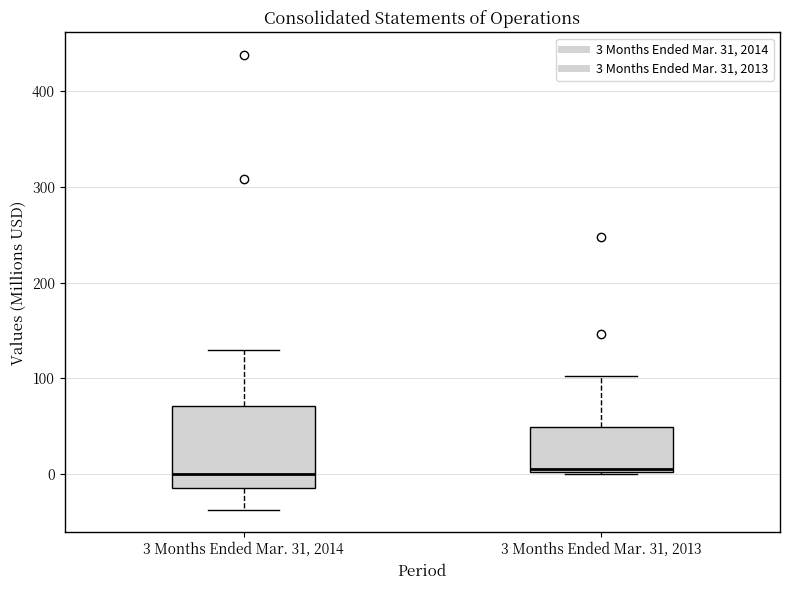

Reading left to right, read every box against the y-axis: the position of its median line, the range the box covers, and the ends of its whiskers. The values are not printed on the chart, so give them approximately, as read against the axis.

3 Months Ended Mar. 31, 2014: median 0, box -20 to 70, whiskers -40 to 130
3 Months Ended Mar. 31, 2013: median 10, box 0 to 50, whiskers 0 to 100